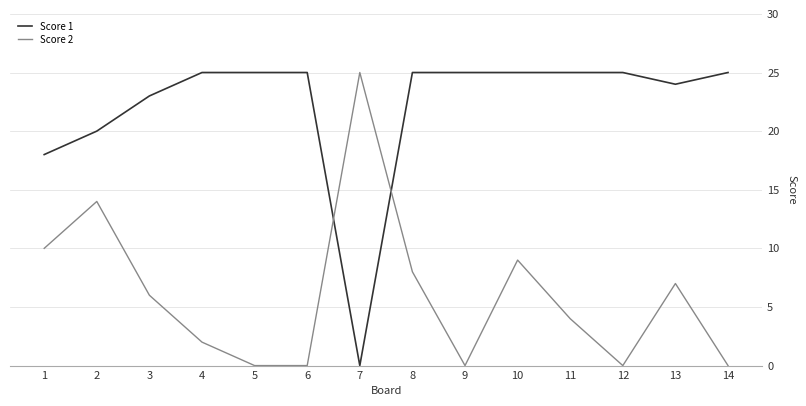

What are all the series names shown in the legend?

Score 1, Score 2